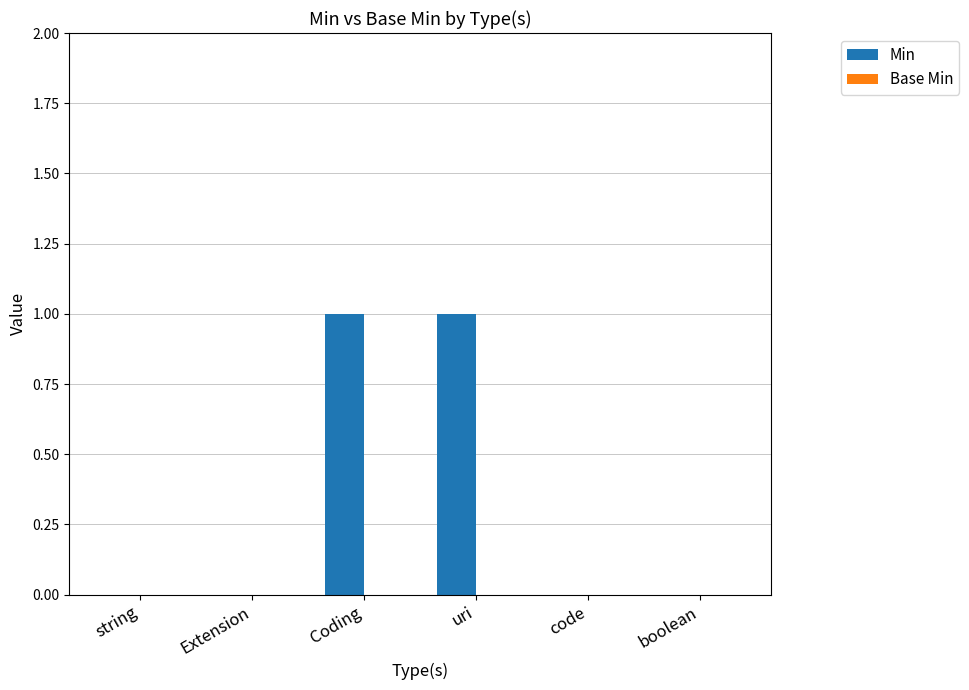

The chart shows a value of 2 at Coding. True or false?

False